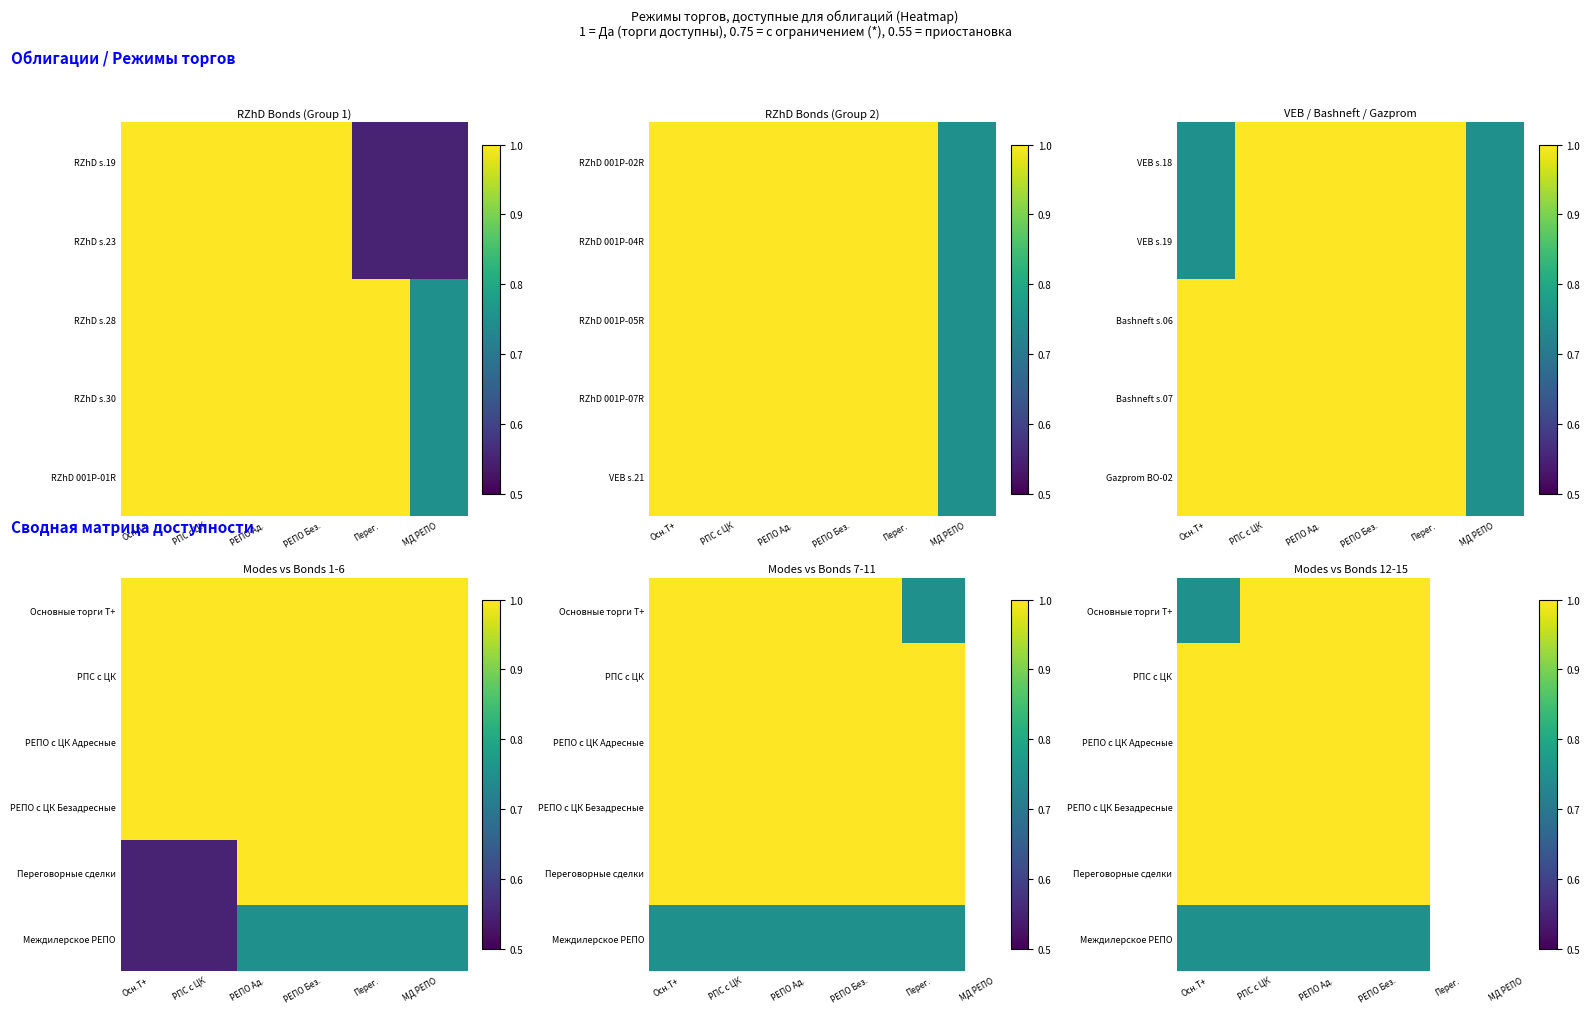

The РПС с ЦК series shows 1.0 at РПС с ЦК. True or false?

True